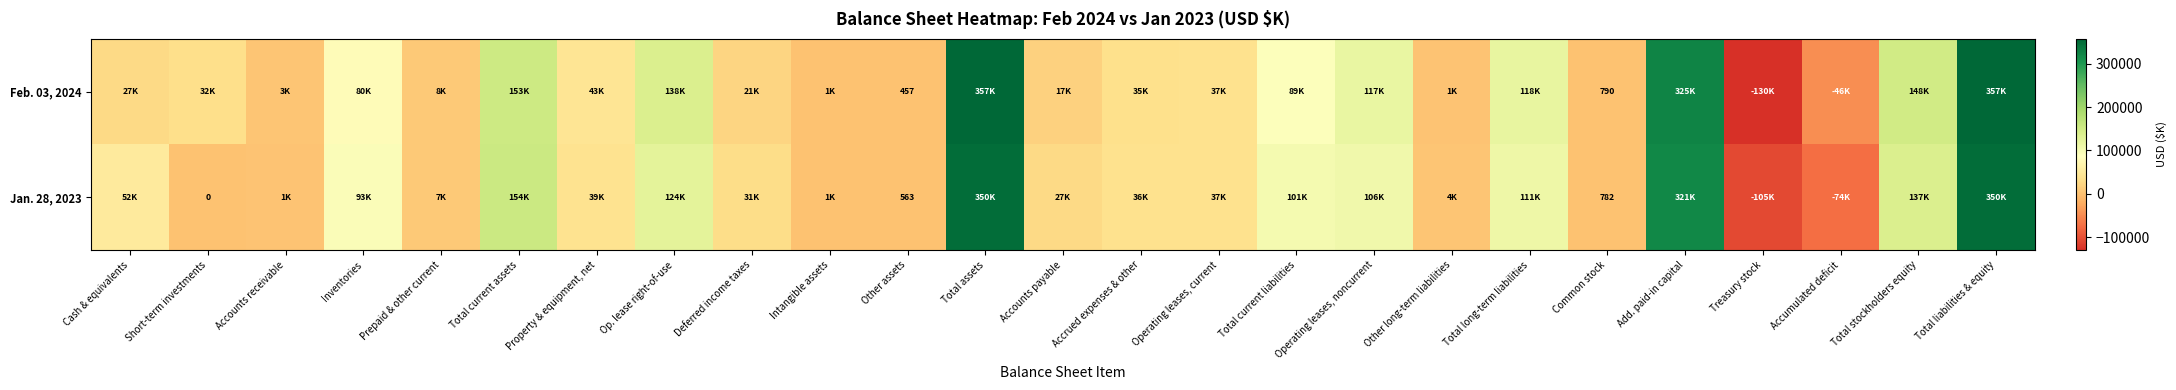

Between Accumulated deficit and Total long-term liabilities, which is larger?

Total long-term liabilities